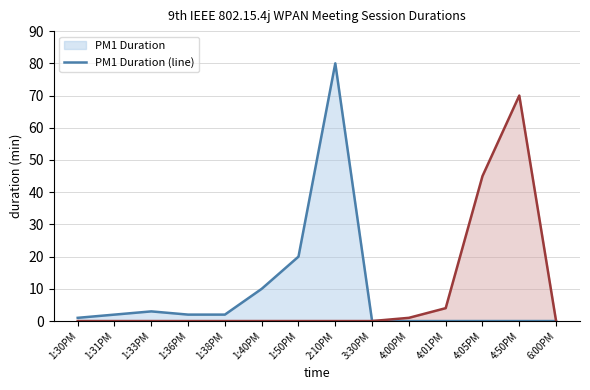

The value of PM1 Duration (line) at 1:38PM is 0. True or false?

False